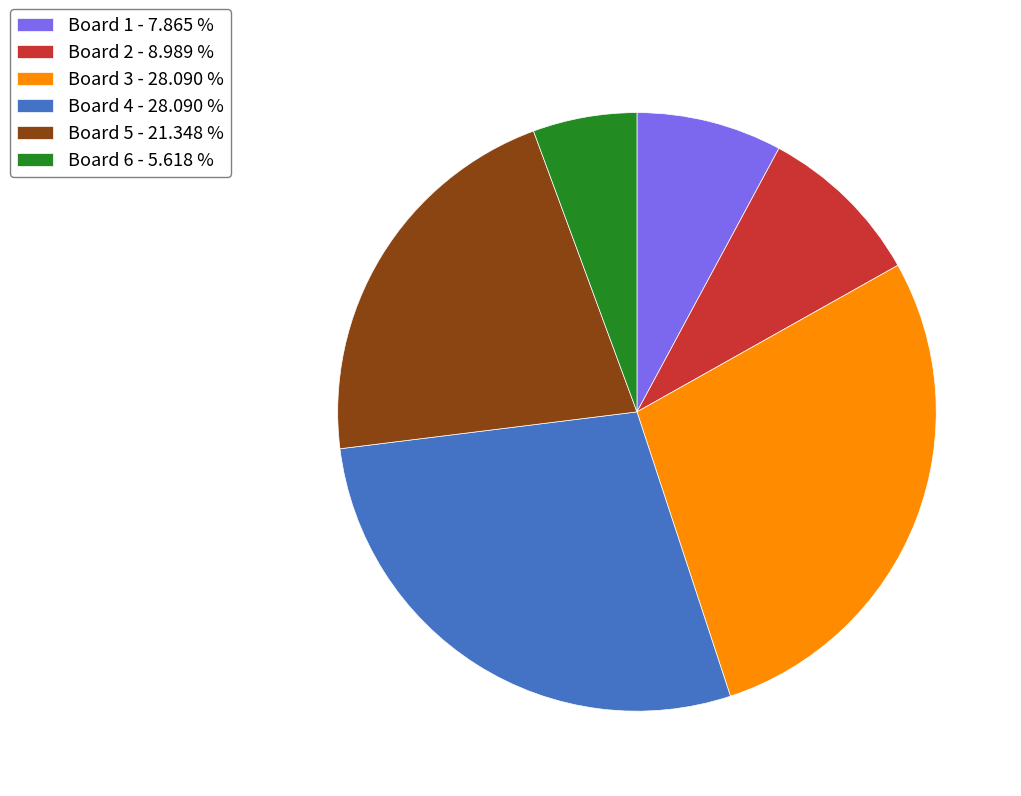

Combined, do Board 3 - 28.090 % and Board 5 - 21.348 % account for over 50%?

No